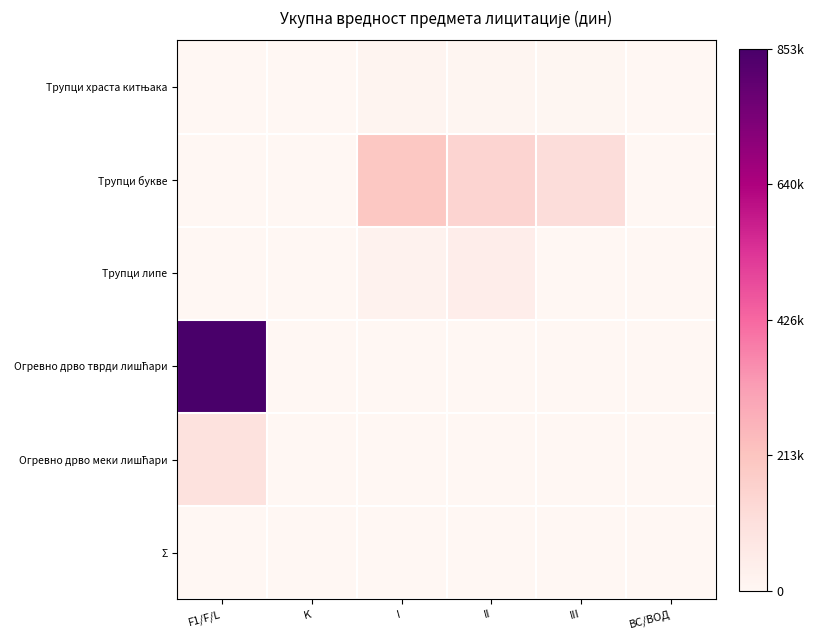

What is the difference between the highest and lowest values at II?

0.2